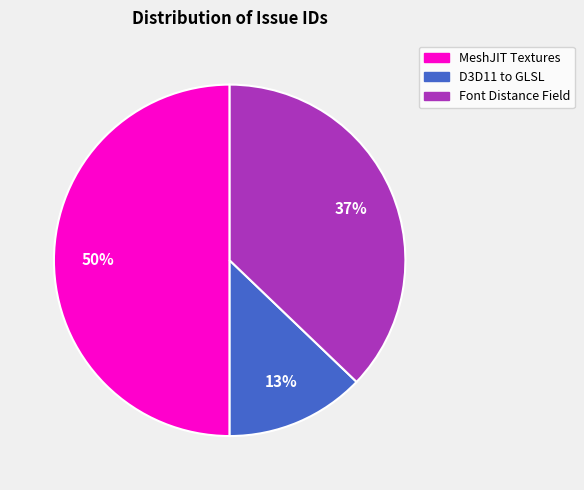

What is the ratio of the value at D3D11 to GLSL to the value at MeshJIT Textures?

0.3